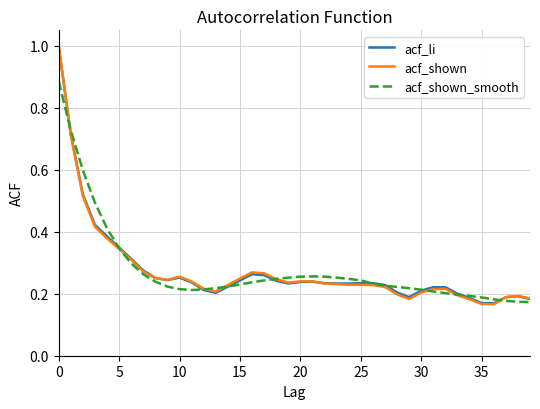

Which series has the widest spread of values?

acf_shown